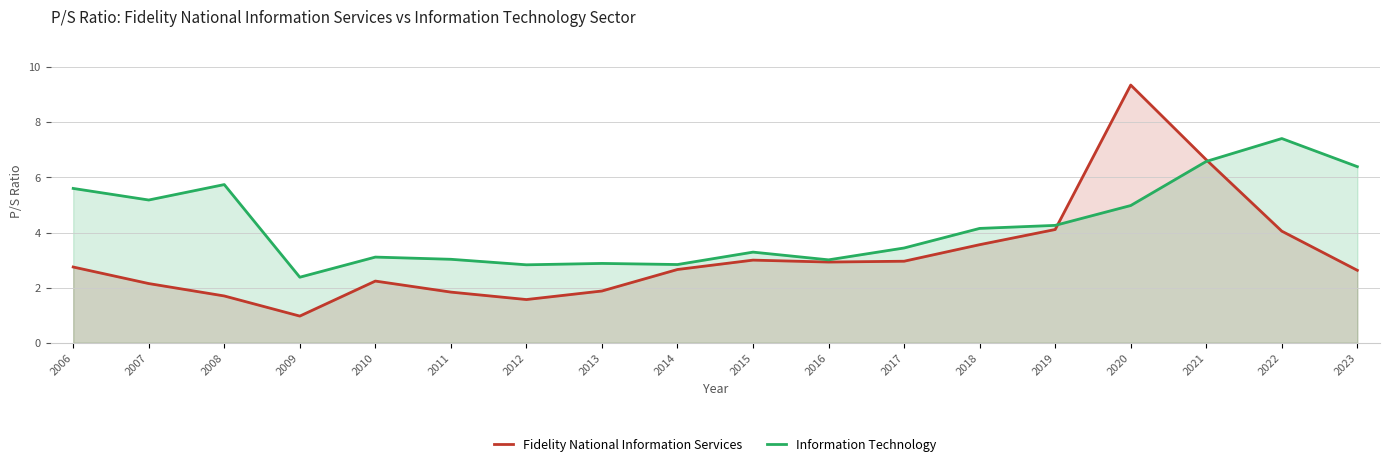

What is the average value of the Fidelity National Information Services series?

3.2